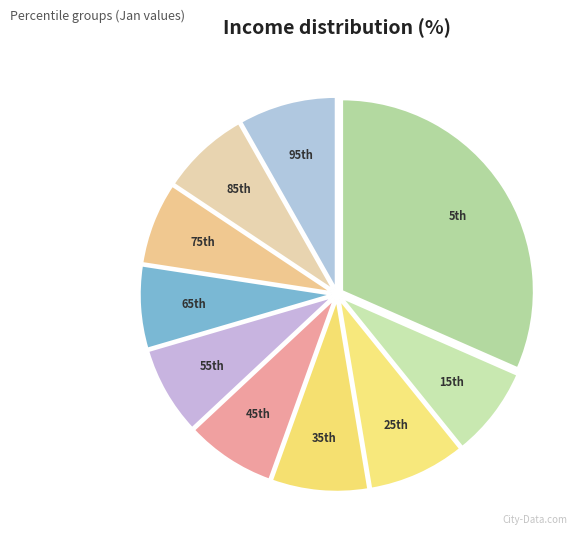

Count the number of slices in the pie.

10